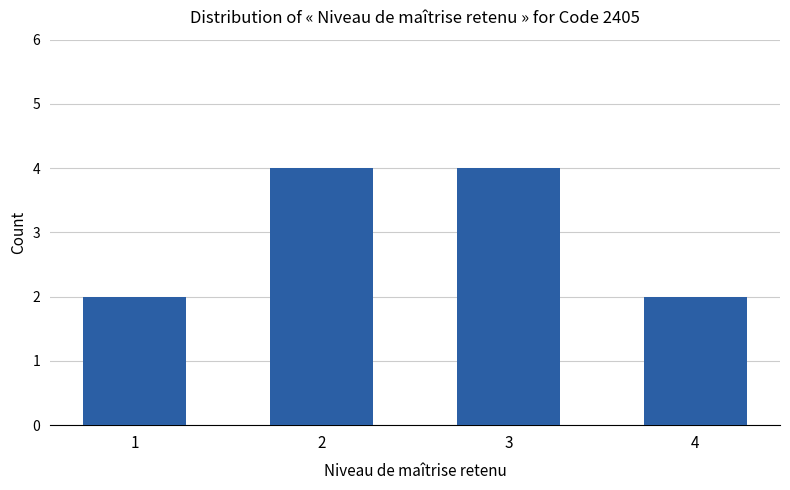

What is the approximate value at 2?

4